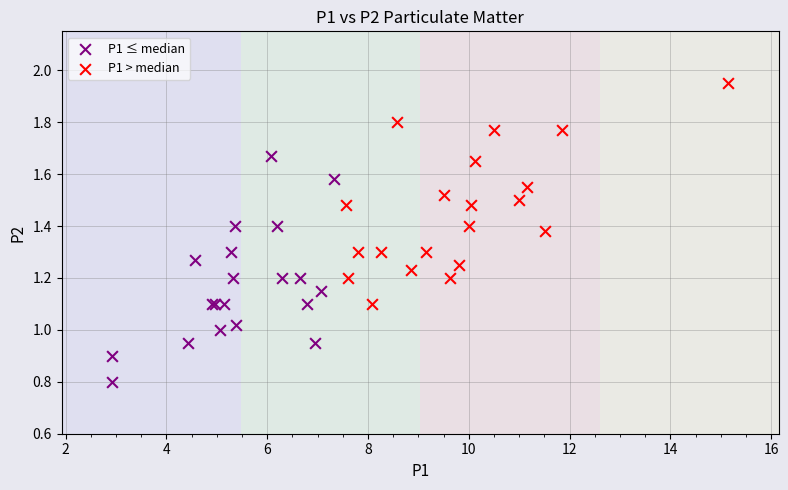

Which series contains the highest Y value?

P1 > median